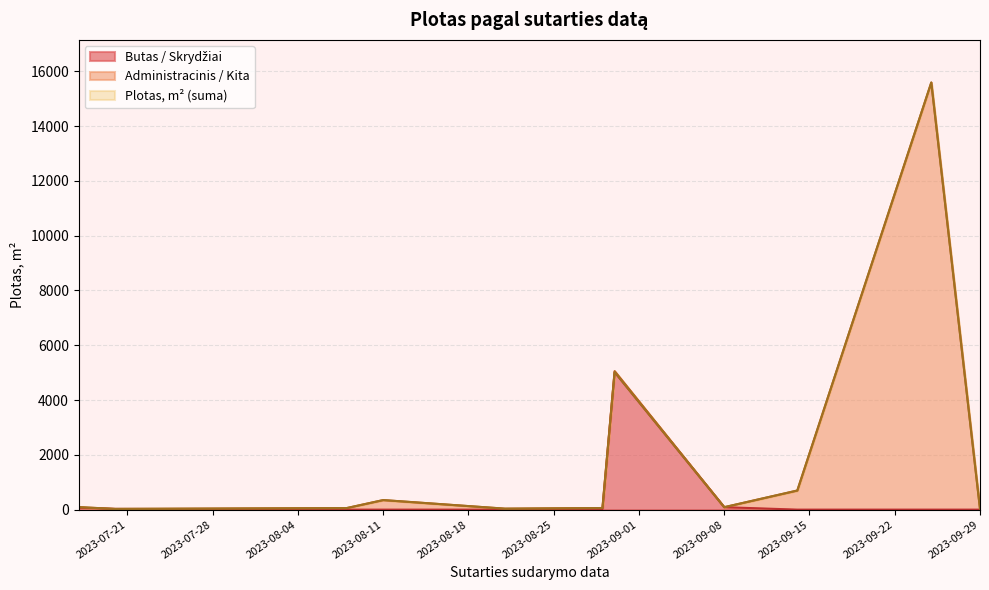

At which label does Administracinis / Kita first exceed 34?

2023-08-08